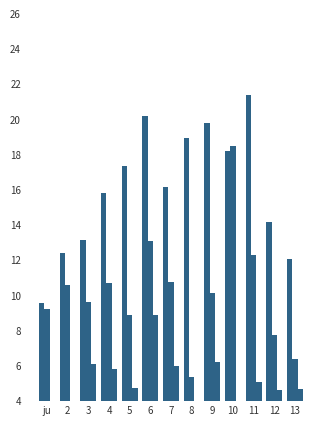

How many series are shown in this chart?

3